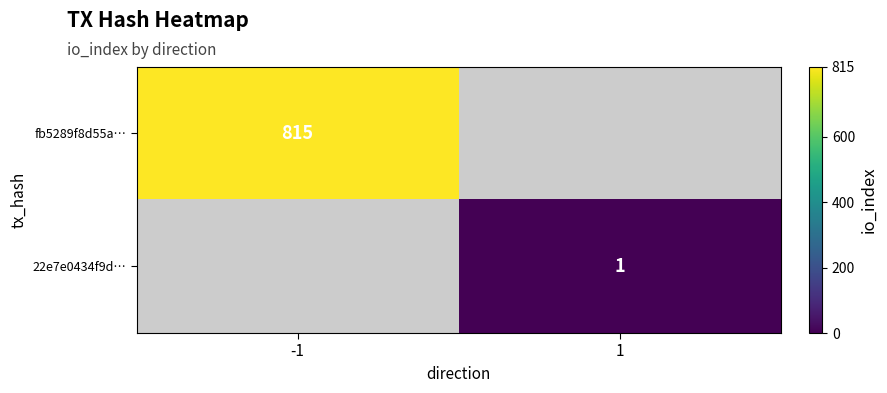

The value of 22e7e0434f9d… at 1 is 1. True or false?

True